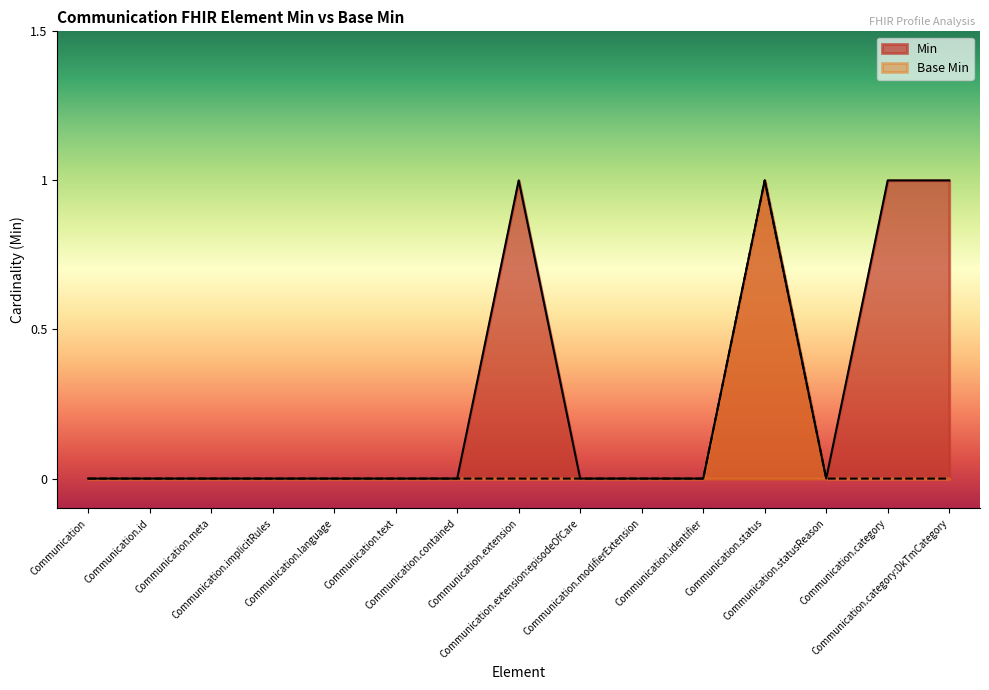

Where is the first local maximum for Min?

Communication.extension